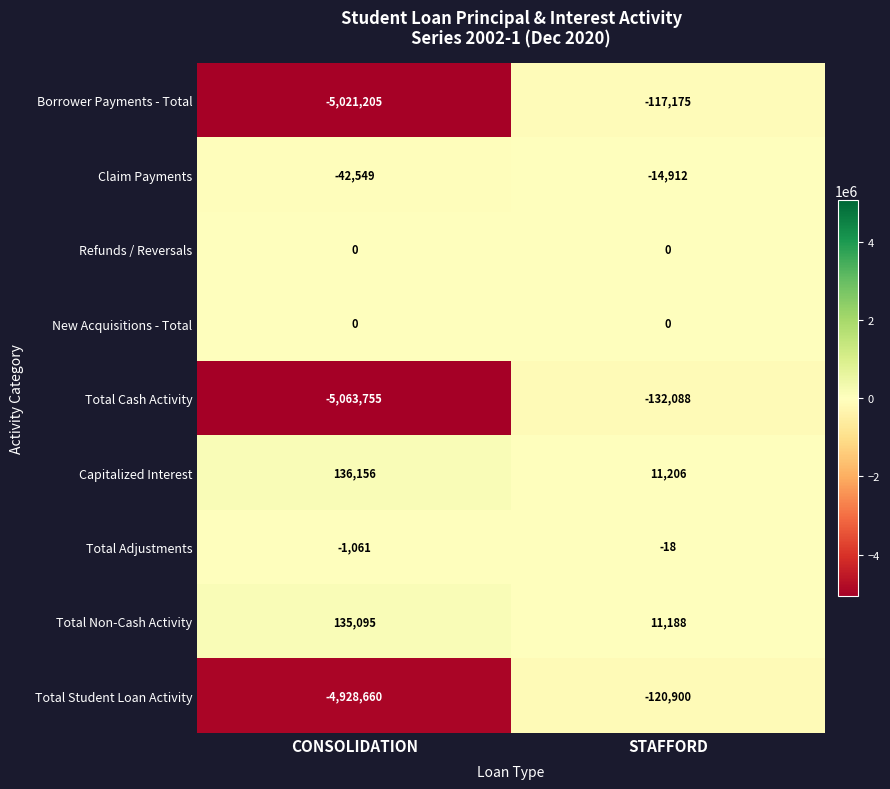

Reading left to right, transcribe all the data shown in this chart.

Borrower Payments - Total: -5021205	-117175
Claim Payments: -42549	-14912
Refunds / Reversals: 0	0
New Acquisitions - Total: 0	0
Total Cash Activity: -5063755	-132088
Capitalized Interest: 136156	11206
Total Adjustments: -1061	-18
Total Non-Cash Activity: 135095	11188
Total Student Loan Activity: -4928660	-120900